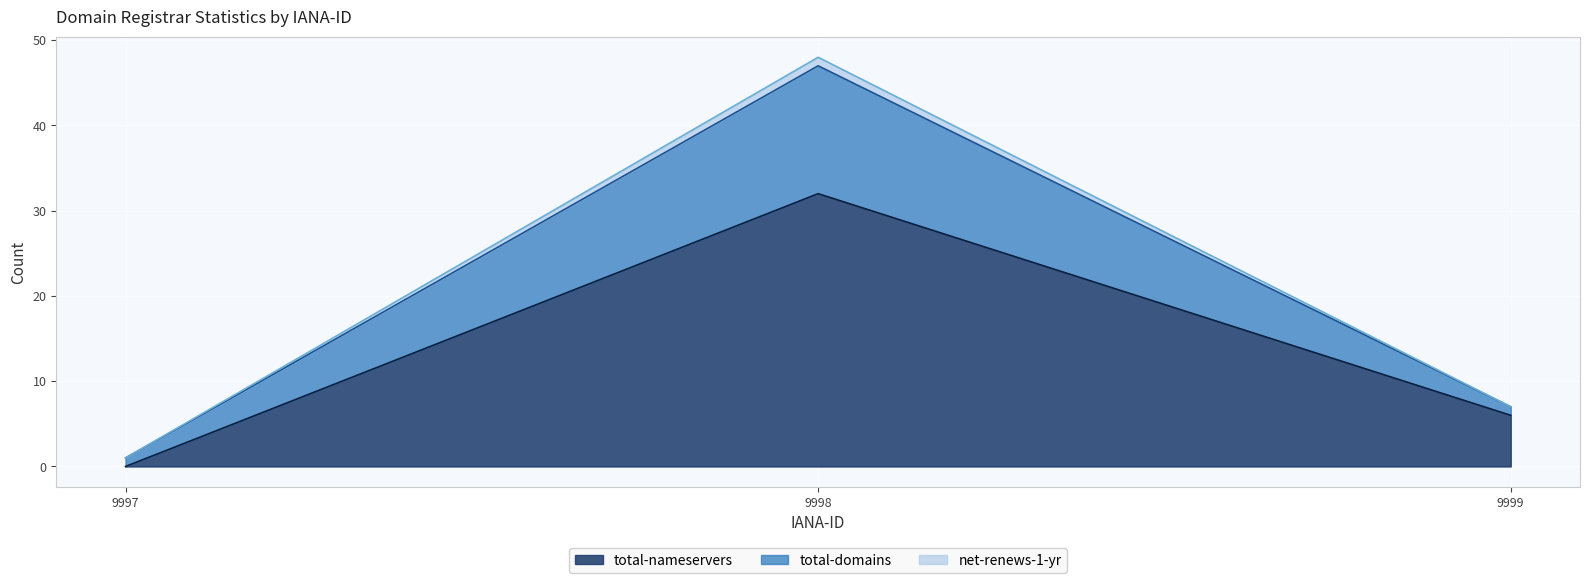

The total-nameservers series shows 32 at 9998. True or false?

True